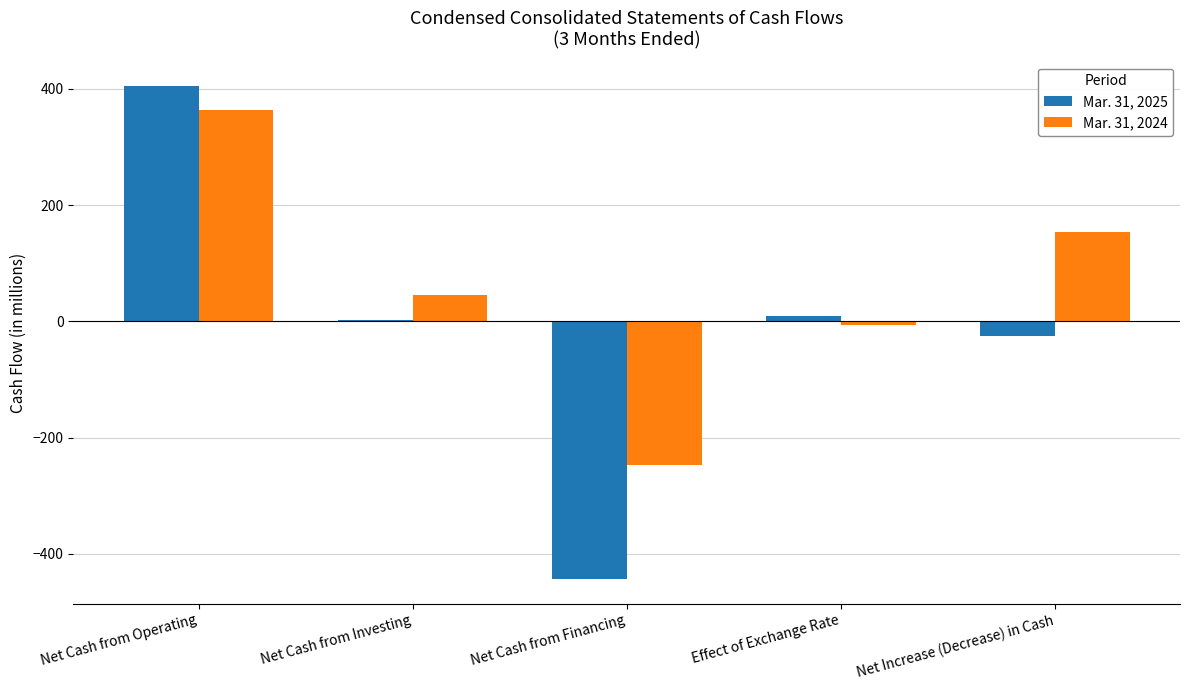

What is the spread (max minus min) of values at Effect of Exchange Rate?

17